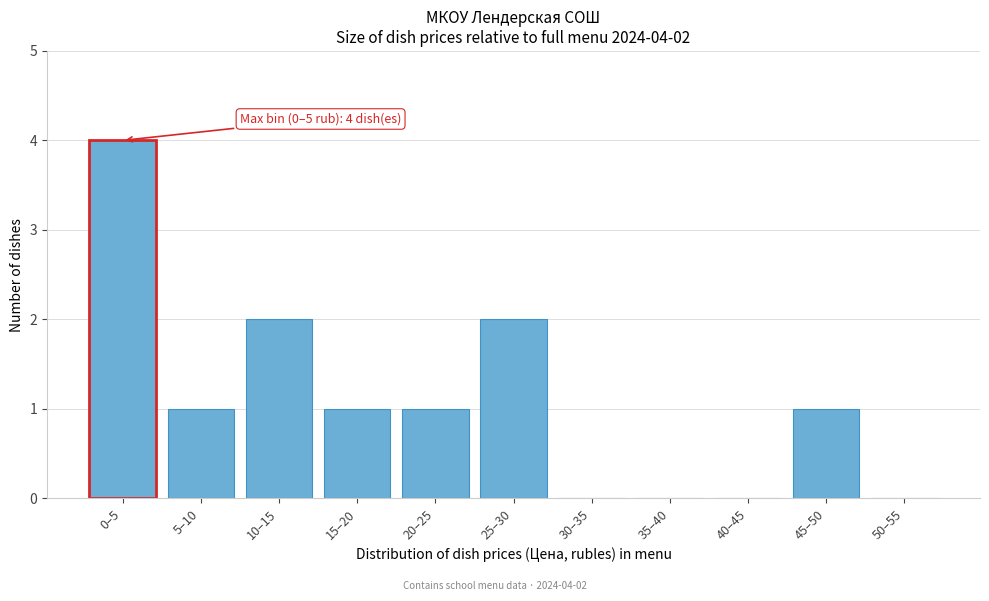

Reading left to right, transcribe all the data shown in this chart.

0–5=4	5–10=1	10–15=2	15–20=1	20–25=1	25–30=2	30–35=0	35–40=0	40–45=0	45–50=1	50–55=0